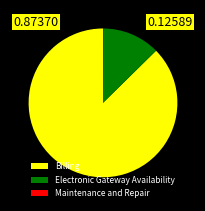

Which category has the biggest portion of the pie?

Billing